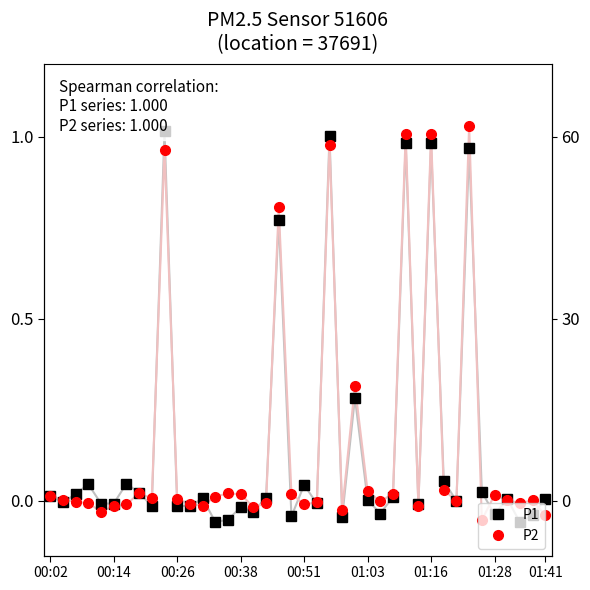

What are all the series names shown in the legend?

P1, P2